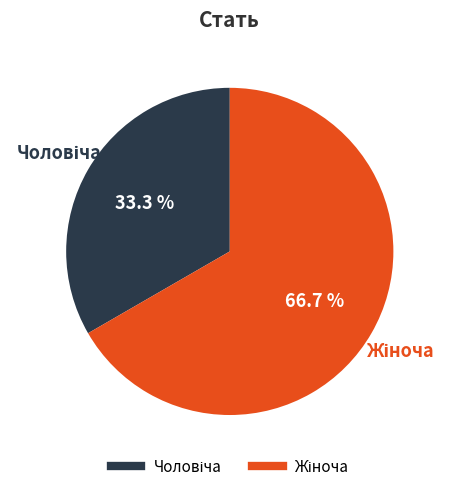

Is there any slice that represents more than half of the pie?

Yes